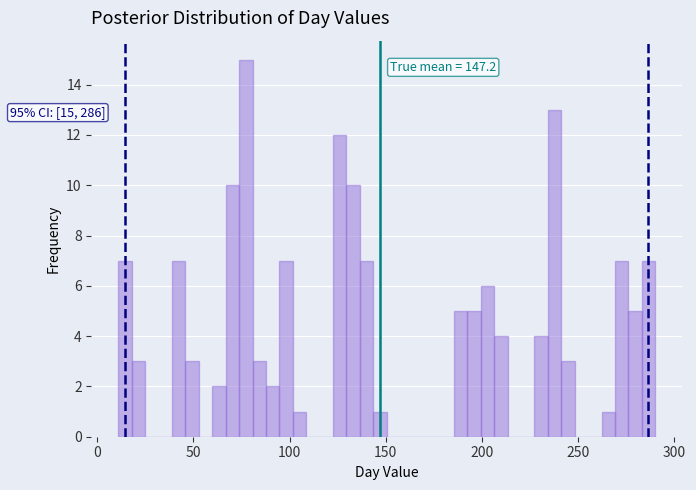

Around what value on the x-axis is the tallest bar? Give the approximate position of its centre, as read against the axis.

75